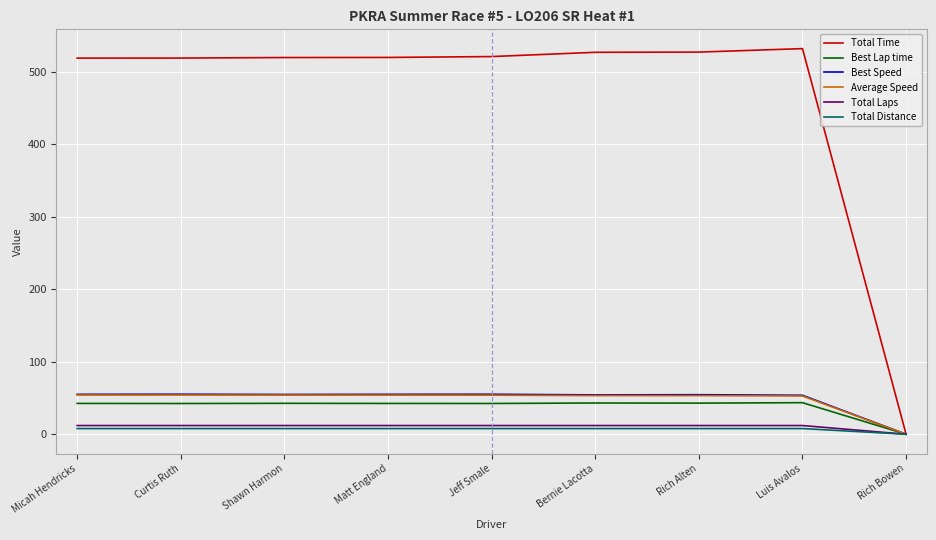

Which series has the largest total across all categories?

Total Time